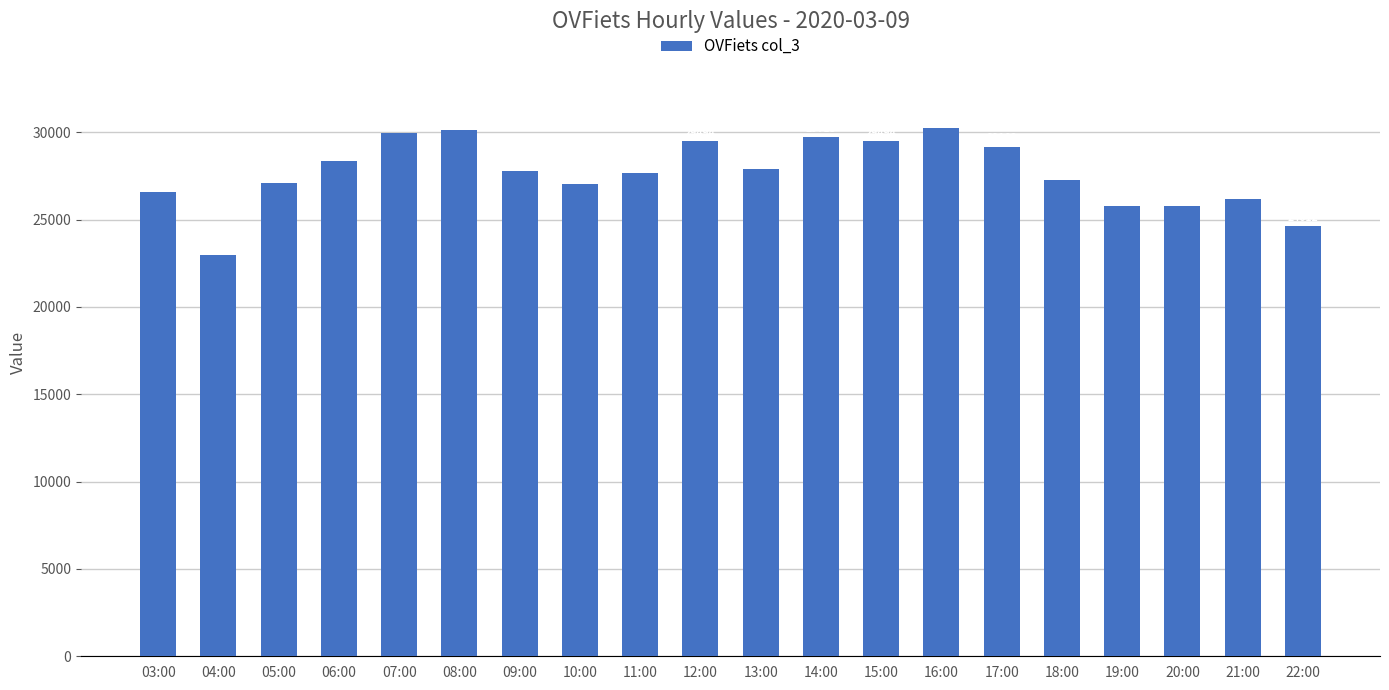

Read the value at 10:00, to the nearest 10.

27040